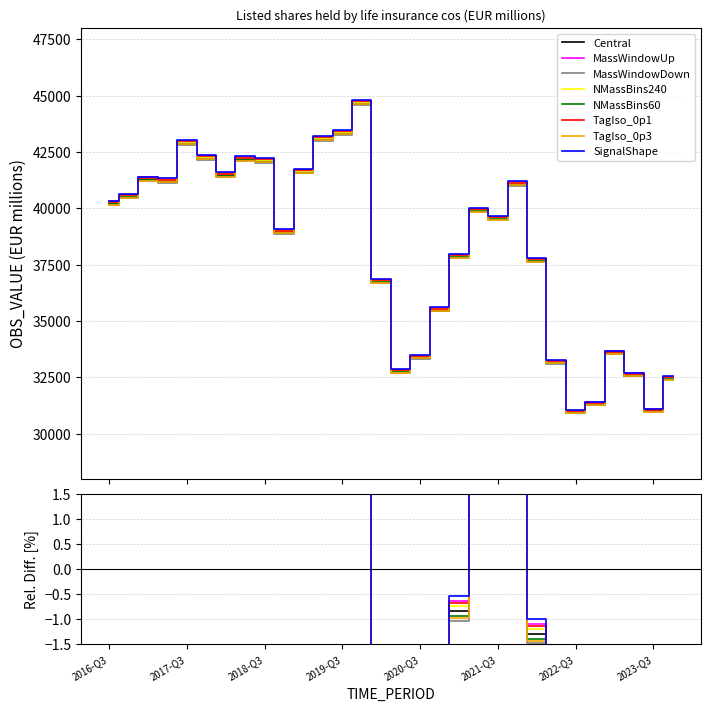

What is the label of the 2nd point from the right?

2023-Q3